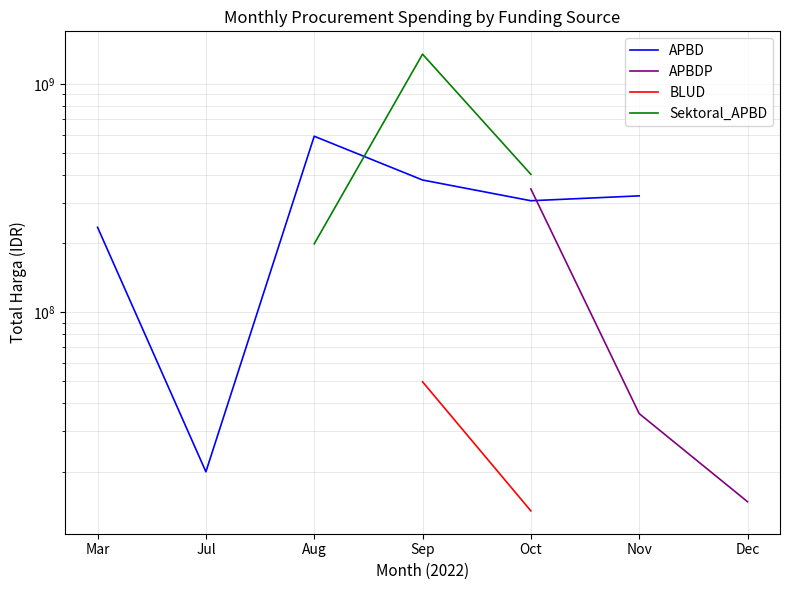

What is the label of the 1st point from the left?

Mar